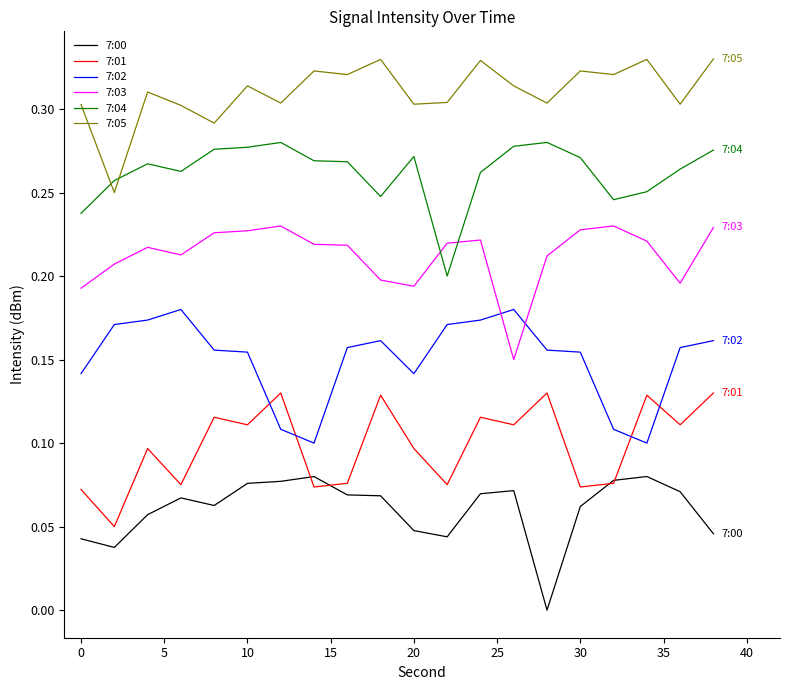

Which series has the largest total across all categories?

7:05